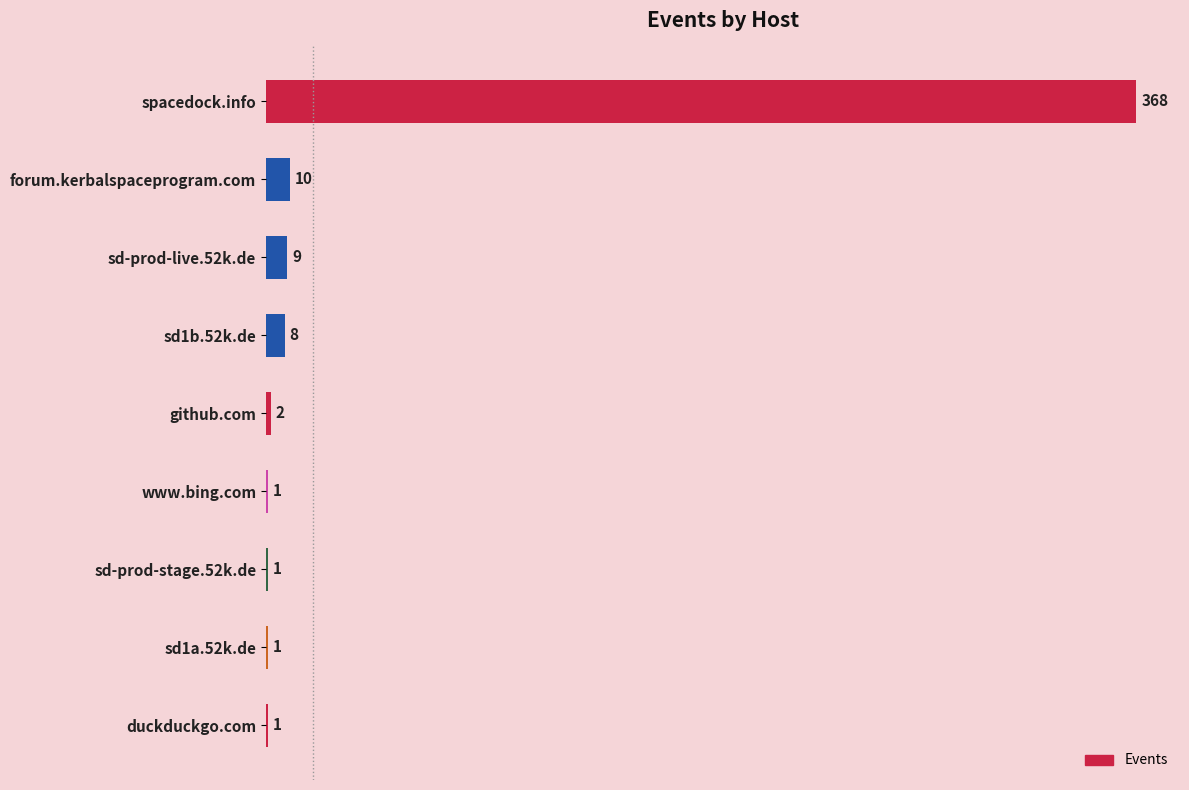

How many series are shown in this chart?

1